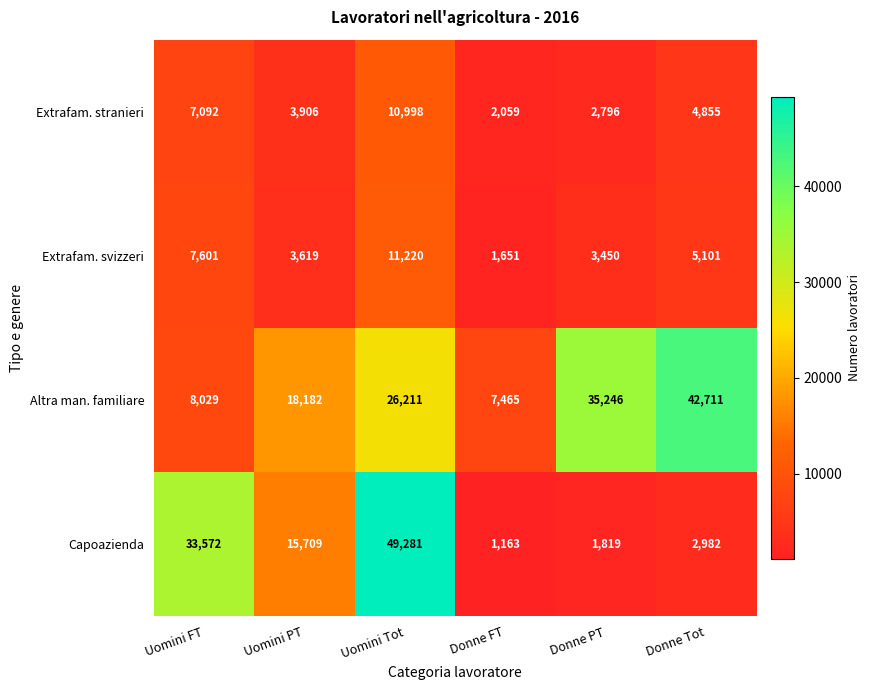

What is the difference between the highest and lowest values at Uomini Tot?

38283